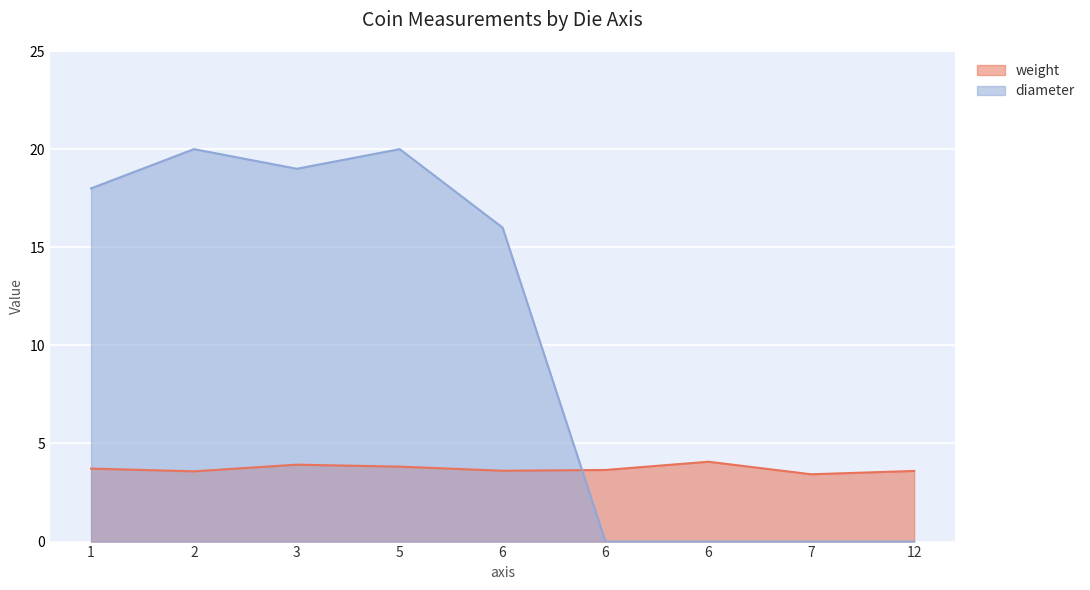

List the series in order of their peak value, lowest first.

weight, diameter